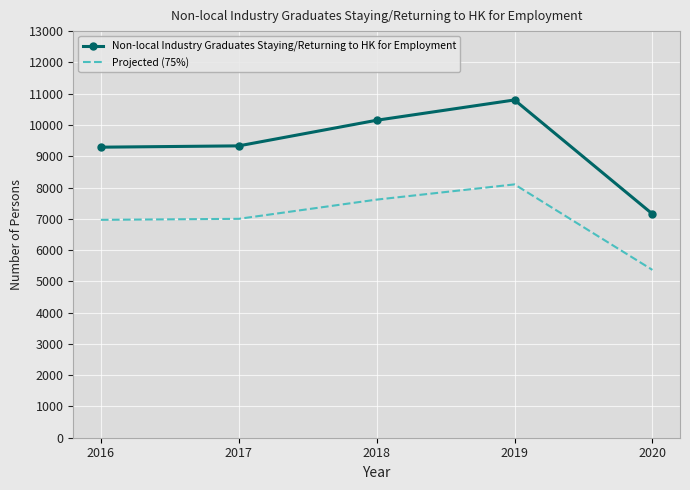

At which category does the chart reach its minimum across all series?

2020